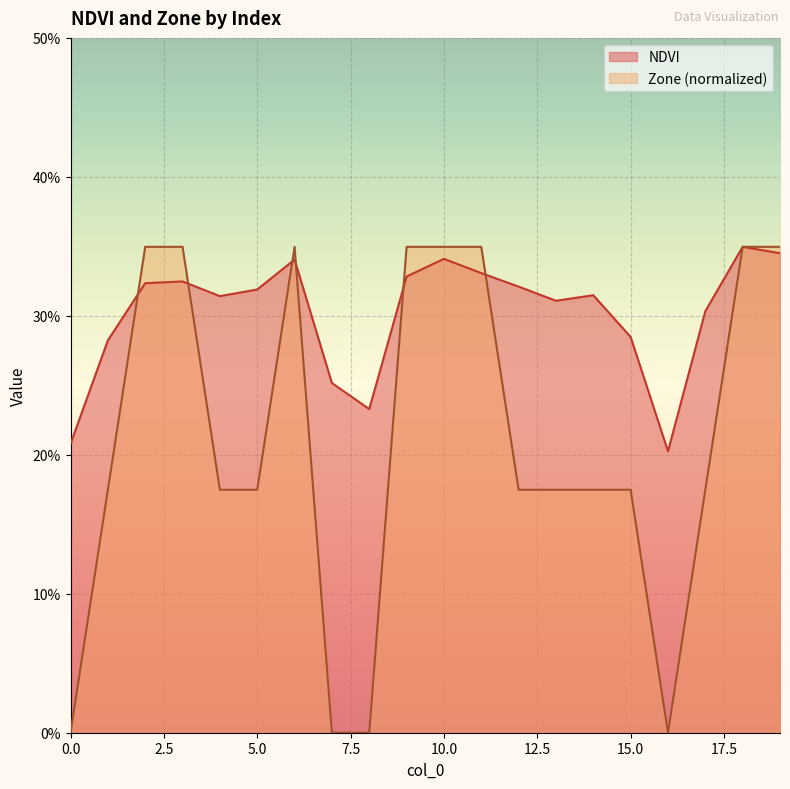

What is the total value across all series at 12?

0.5